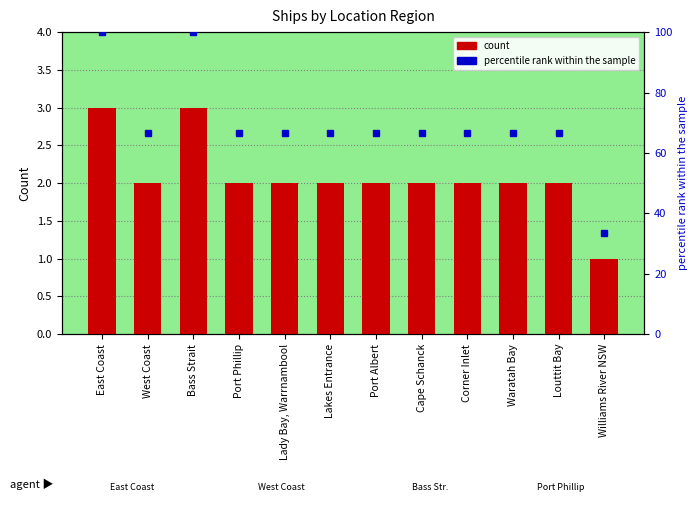

What is the label of the 1st bar from the right?

Williams River NSW